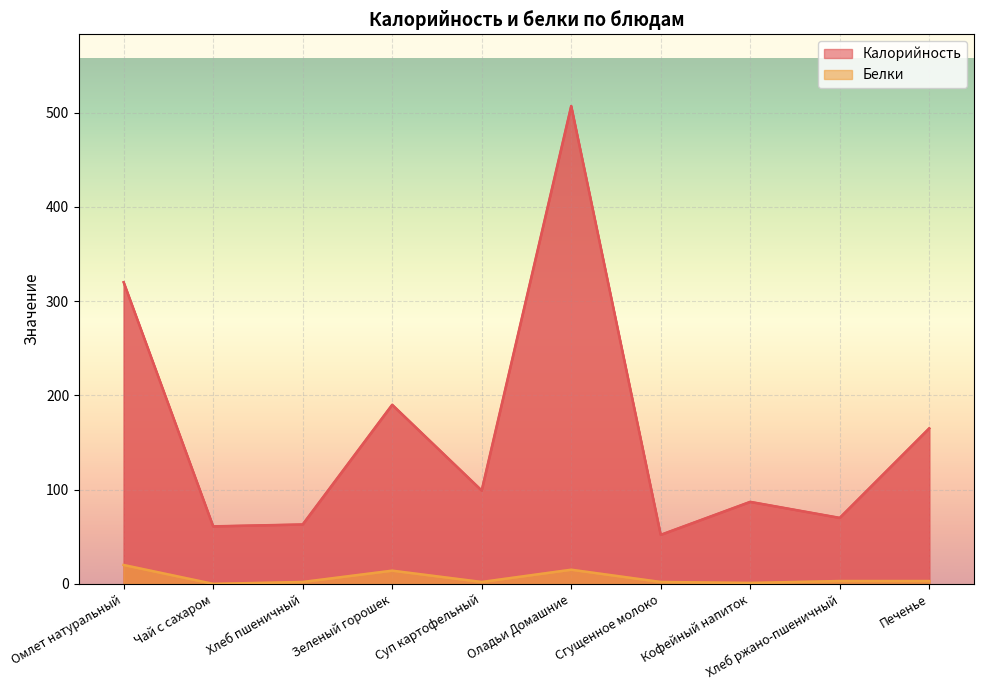

The Калорийность series shows 61 at Чай с сахаром. True or false?

True